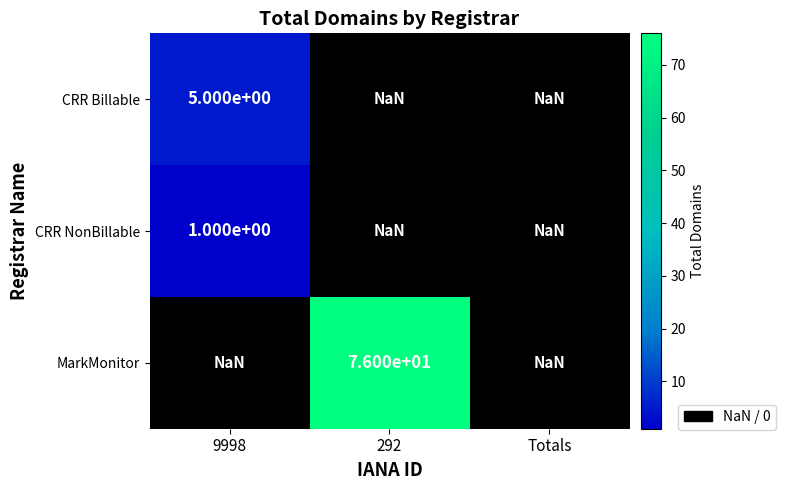

How many series are shown in this chart?

3